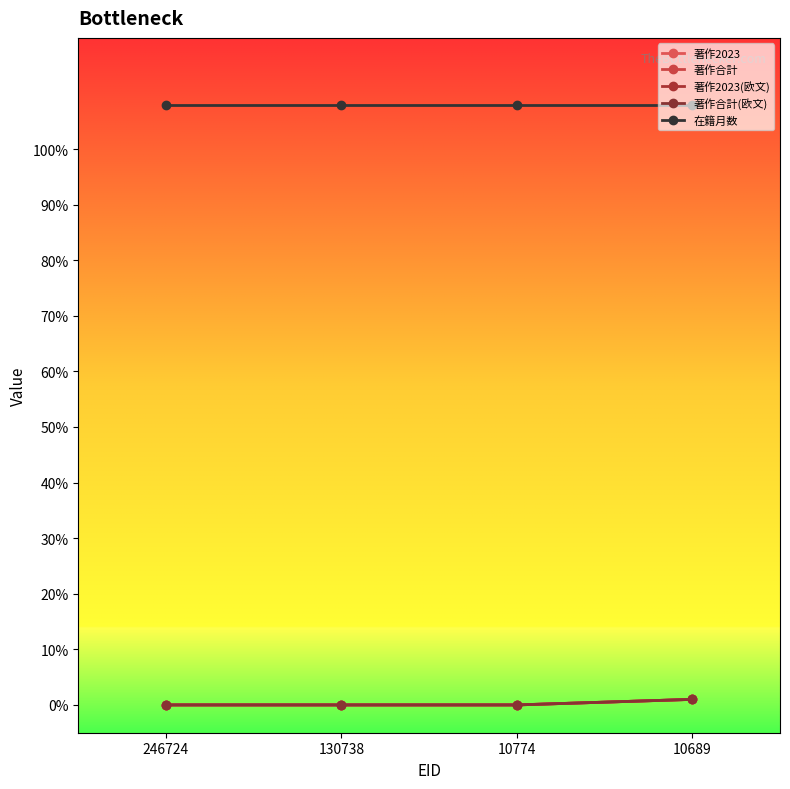

How many 著作合計(欧文) values are between 0 and 1?

4